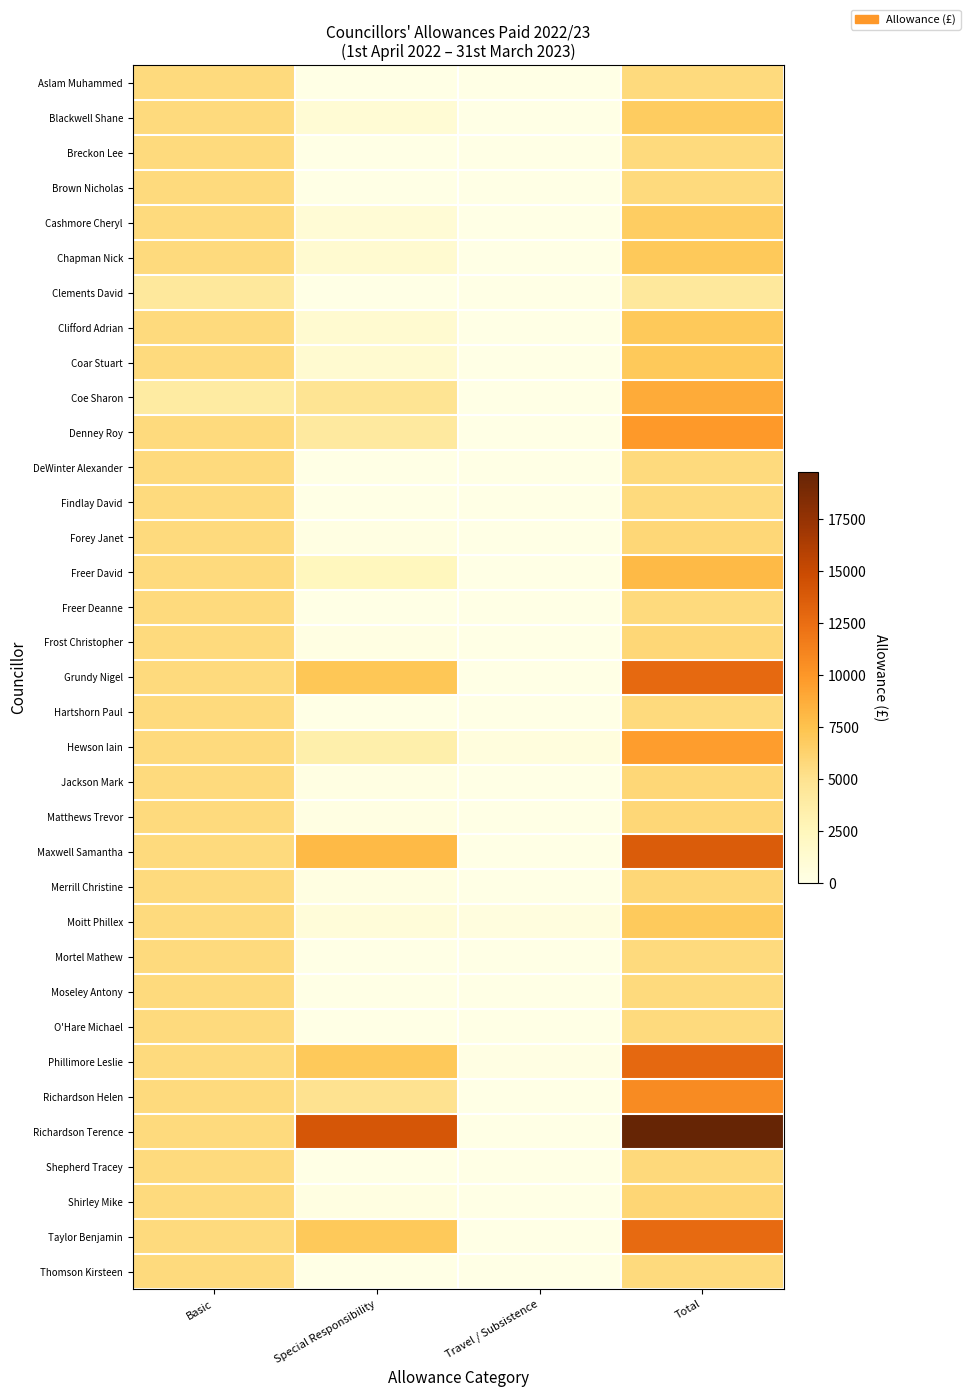

Reading right to left, transcribe all the data shown in this chart.

Aslam Muhammed: Total=5715.0	Travel / Subsistence=0.0	Special Responsibility=0.0	Basic=5715.0
Blackwell Shane: Total=6784.5	Travel / Subsistence=0.0	Special Responsibility=1069.5	Basic=5715.0
Breckon Lee: Total=5715.0	Travel / Subsistence=0.0	Special Responsibility=0.0	Basic=5715.0
Brown Nicholas: Total=5715.0	Travel / Subsistence=0.0	Special Responsibility=0.0	Basic=5715.0
Cashmore Cheryl: Total=6717.1	Travel / Subsistence=0.0	Special Responsibility=1002.1	Basic=5715.0
Chapman Nick: Total=6970.1	Travel / Subsistence=0.0	Special Responsibility=1255.1	Basic=5715.0
Clements David: Total=4286.2	Travel / Subsistence=0.0	Special Responsibility=0.0	Basic=4286.2
Clifford Adrian: Total=6970.1	Travel / Subsistence=0.0	Special Responsibility=1255.1	Basic=5715.0
Coar Stuart: Total=6970.1	Travel / Subsistence=0.0	Special Responsibility=1255.1	Basic=5715.0
Coe Sharon: Total=8836.8	Travel / Subsistence=0.0	Special Responsibility=4873.2	Basic=3963.6
Denney Roy: Total=9865.1	Travel / Subsistence=0.0	Special Responsibility=4150.1	Basic=5715.0
DeWinter Alexander: Total=5715.0	Travel / Subsistence=0.0	Special Responsibility=0.0	Basic=5715.0
Findlay David: Total=5715.0	Travel / Subsistence=0.0	Special Responsibility=0.0	Basic=5715.0
Forey Janet: Total=5915.0	Travel / Subsistence=0.0	Special Responsibility=200.0	Basic=5715.0
Freer David: Total=8042.6	Travel / Subsistence=0.0	Special Responsibility=2327.6	Basic=5715.0
Freer Deanne: Total=5715.0	Travel / Subsistence=0.0	Special Responsibility=0.0	Basic=5715.0
Frost Christopher: Total=5895.0	Travel / Subsistence=0.0	Special Responsibility=180.0	Basic=5715.0
Grundy Nigel: Total=12841.5	Travel / Subsistence=0.0	Special Responsibility=7126.5	Basic=5715.0
Hartshorn Paul: Total=5715.0	Travel / Subsistence=0.0	Special Responsibility=0.0	Basic=5715.0
Hewson Iain: Total=9665.5	Travel / Subsistence=516.7	Special Responsibility=3433.7	Basic=5715.0
Jackson Mark: Total=5900.6	Travel / Subsistence=0.0	Special Responsibility=185.6	Basic=5715.0
Matthews Trevor: Total=5935.0	Travel / Subsistence=0.0	Special Responsibility=220.0	Basic=5715.0
Maxwell Samantha: Total=13755.2	Travel / Subsistence=0.0	Special Responsibility=8040.2	Basic=5715.0
Merrill Christine: Total=5955.0	Travel / Subsistence=0.0	Special Responsibility=240.0	Basic=5715.0
Moitt Phillex: Total=6890.1	Travel / Subsistence=424.1	Special Responsibility=751.0	Basic=5715.0
Mortel Mathew: Total=5715.0	Travel / Subsistence=0.0	Special Responsibility=0.0	Basic=5715.0
Moseley Antony: Total=5715.0	Travel / Subsistence=0.0	Special Responsibility=0.0	Basic=5715.0
O'Hare Michael: Total=5715.0	Travel / Subsistence=0.0	Special Responsibility=0.0	Basic=5715.0
Phillimore Leslie: Total=12890.3	Travel / Subsistence=148.8	Special Responsibility=7026.5	Basic=5715.0
Richardson Helen: Total=10733.6	Travel / Subsistence=0.0	Special Responsibility=5018.6	Basic=5715.0
Richardson Terence: Total=19807.6	Travel / Subsistence=0.0	Special Responsibility=14092.6	Basic=5715.0
Shepherd Tracey: Total=5753.2	Travel / Subsistence=38.2	Special Responsibility=0.0	Basic=5715.0
Shirley Mike: Total=5975.0	Travel / Subsistence=0.0	Special Responsibility=260.0	Basic=5715.0
Taylor Benjamin: Total=12741.5	Travel / Subsistence=0.0	Special Responsibility=7026.5	Basic=5715.0
Thomson Kirsteen: Total=5715.0	Travel / Subsistence=0.0	Special Responsibility=0.0	Basic=5715.0